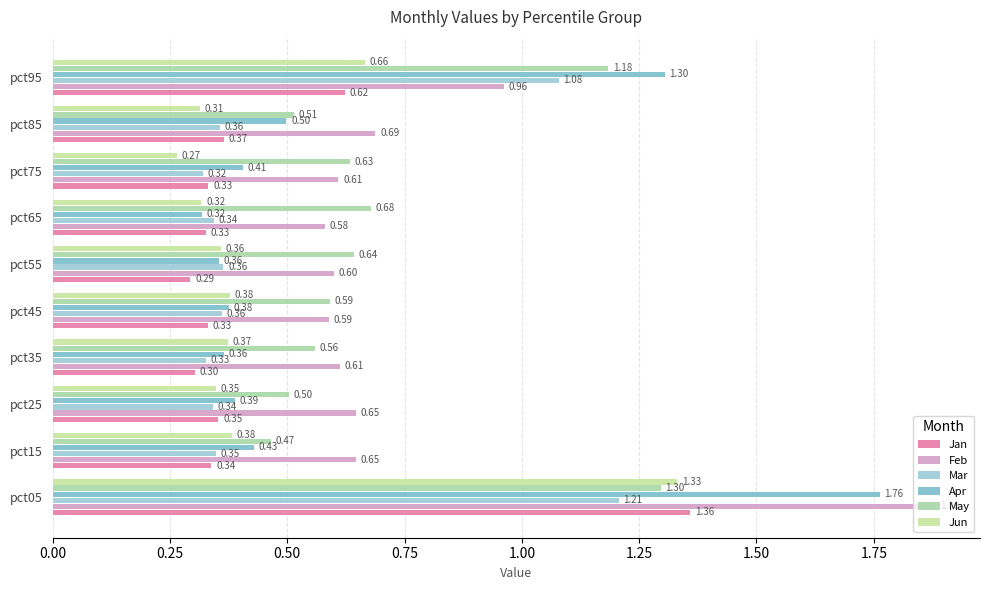

At which label is Jun closest to 0?

pct75